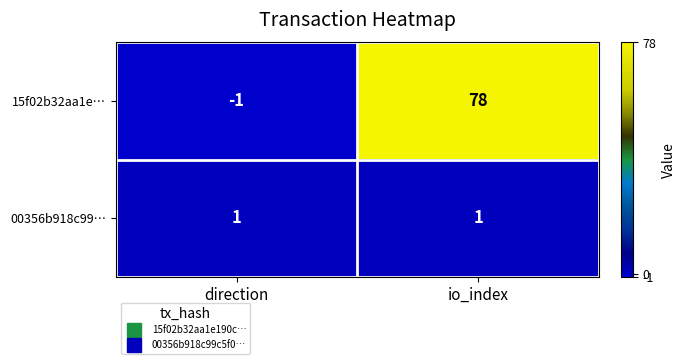

Count the number of categories in the chart.

2